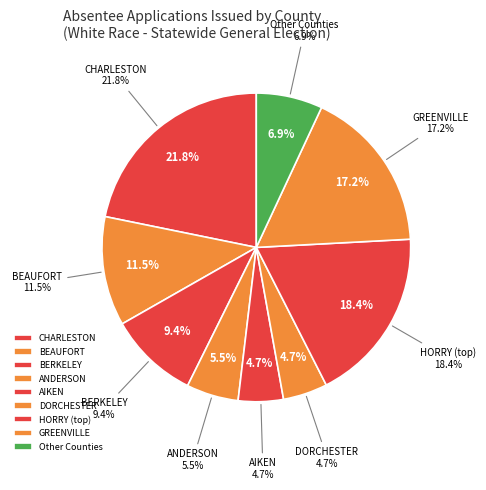

Do 13-CHESTERFIELD and 14-CLARENDON together represent more than half of the pie?

No